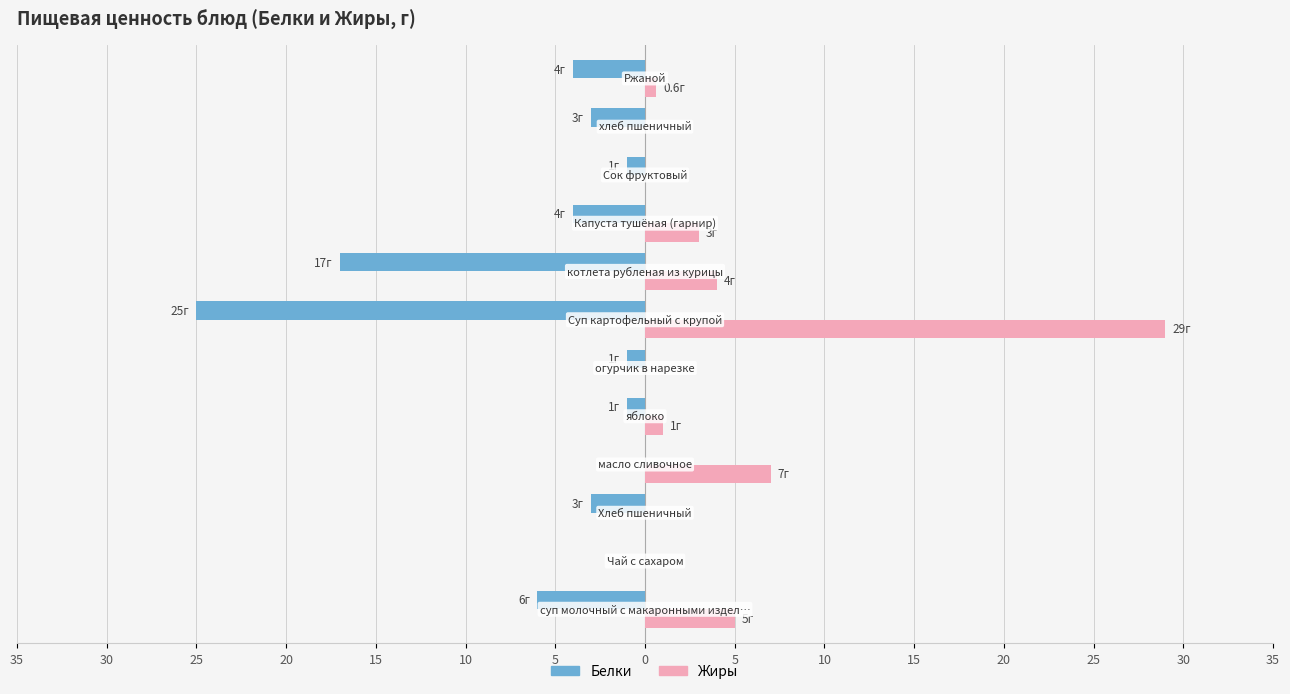

What are all the series names shown in the legend?

Белки, Жиры